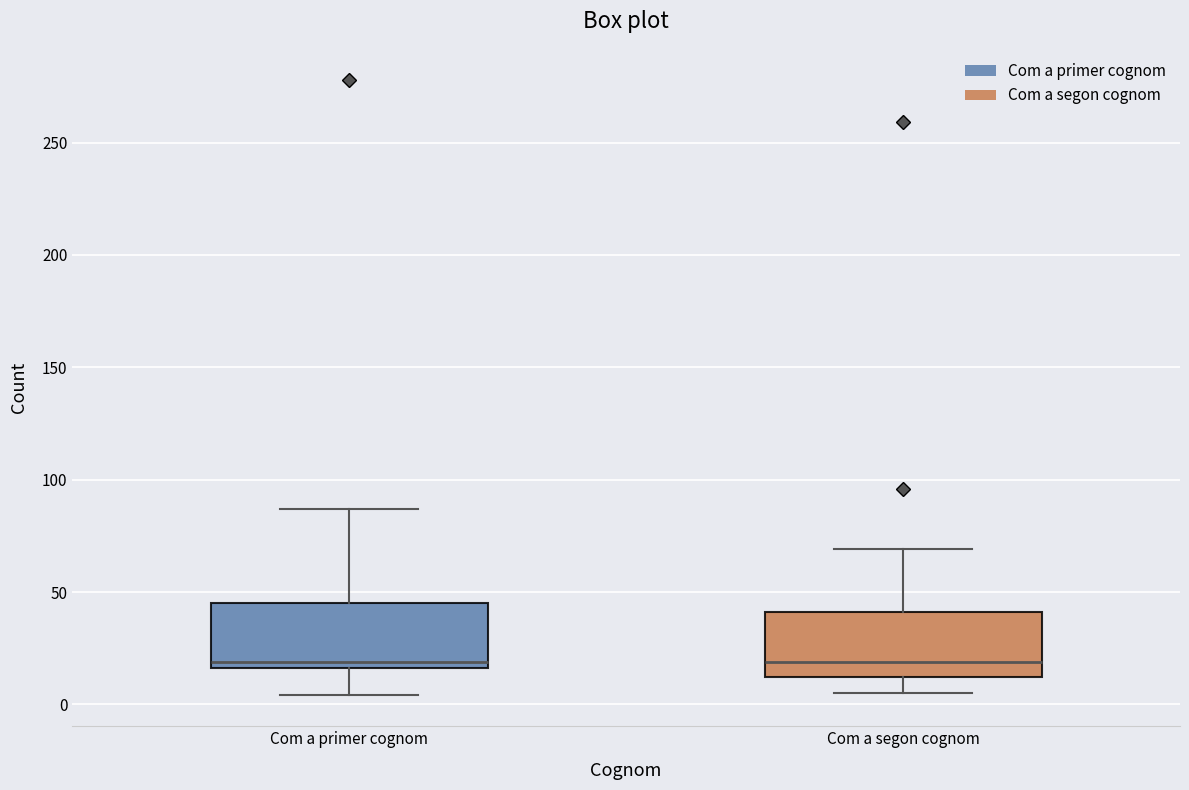

Reading left to right, read every box against the y-axis: the position of its median line, the range the box covers, and the ends of its whiskers. The values are not printed on the chart, so give them approximately, as read against the axis.

Com a primer cognom: median 20, box 15 to 45, whiskers 5 to 85
Com a segon cognom: median 20, box 10 to 40, whiskers 5 to 70